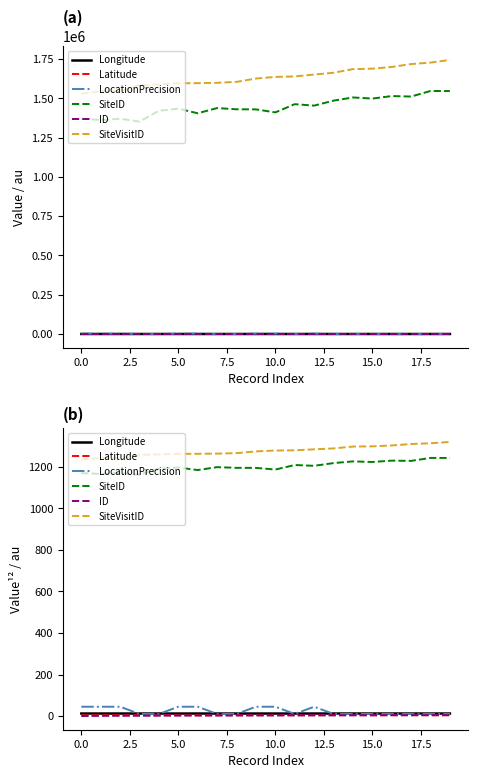

Rank the series by their maximum value, from lowest to highest.

Latitude, ID, Longitude, LocationPrecision, SiteID, SiteVisitID